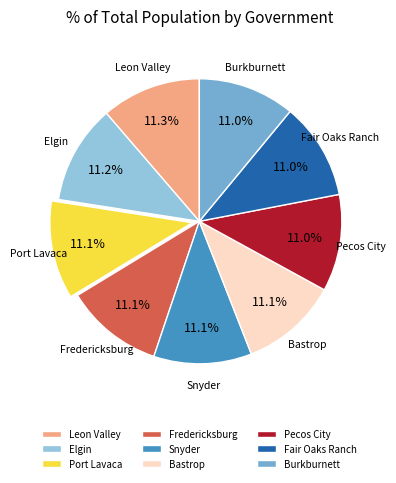

What percentage is NOT represented by Leon Valley?

88.7%